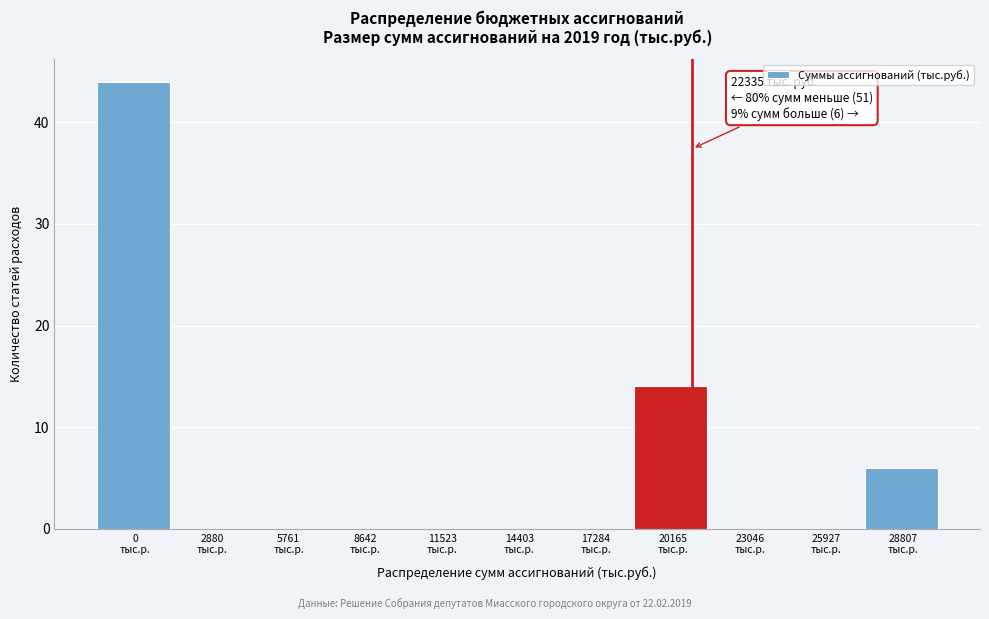

What is the sum of all values?

64